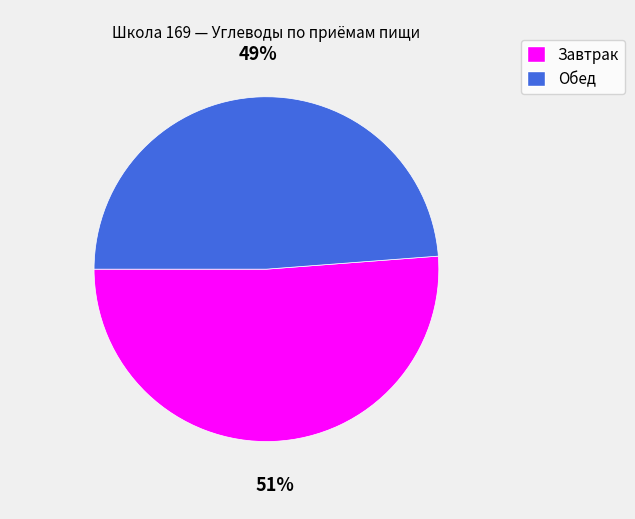

Rank the categories by value from lowest to highest.

Обед, Завтрак